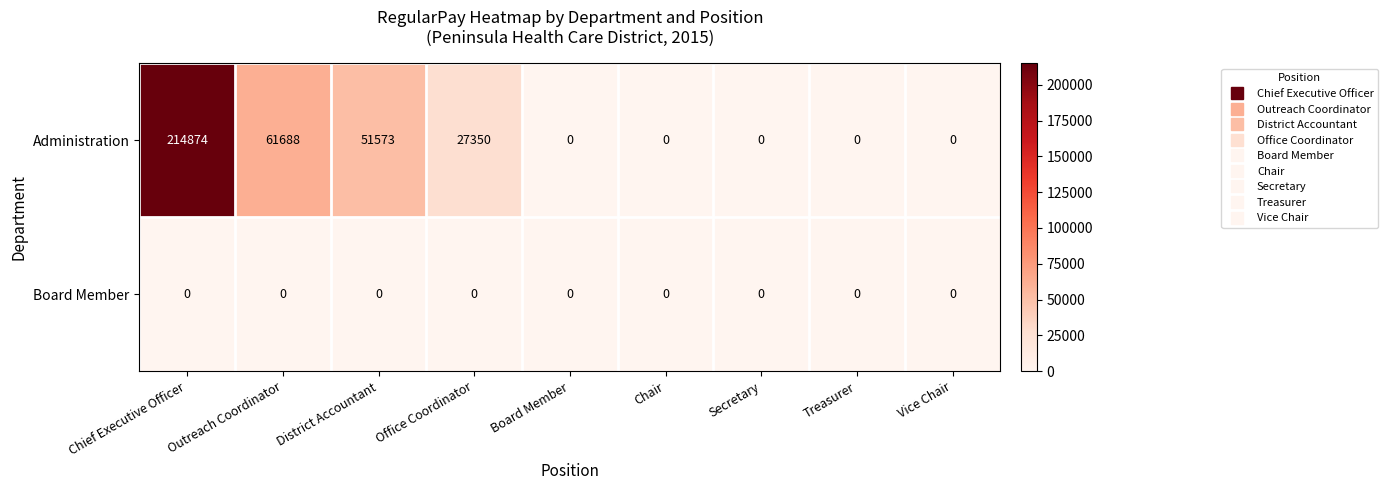

At which category is the sum across all series the highest?

Chief Executive Officer